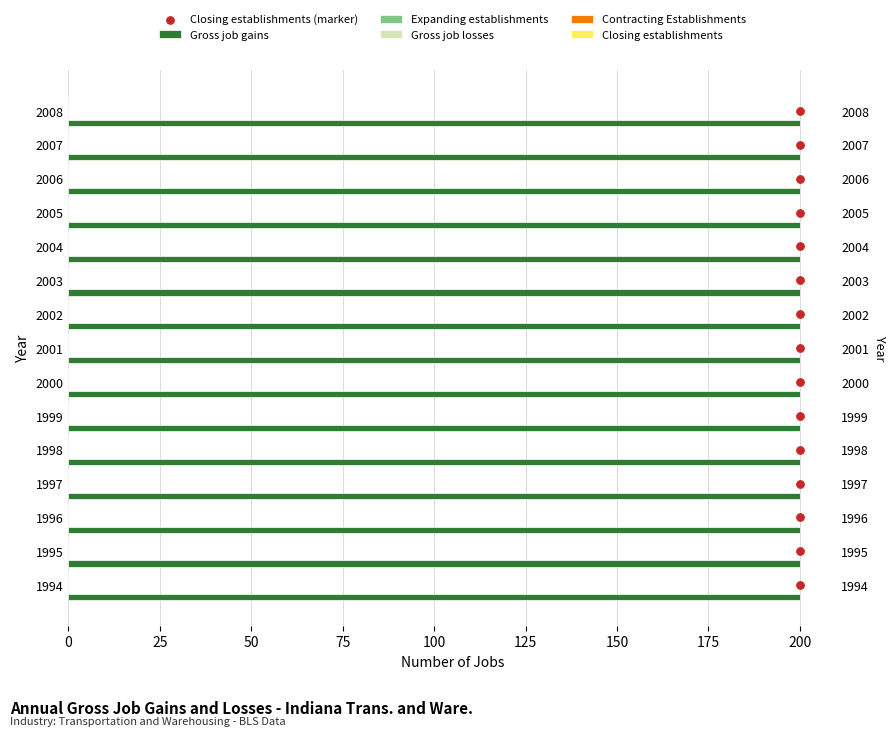

Which series reaches the maximum Y coordinate?

Closing establishments (marker)